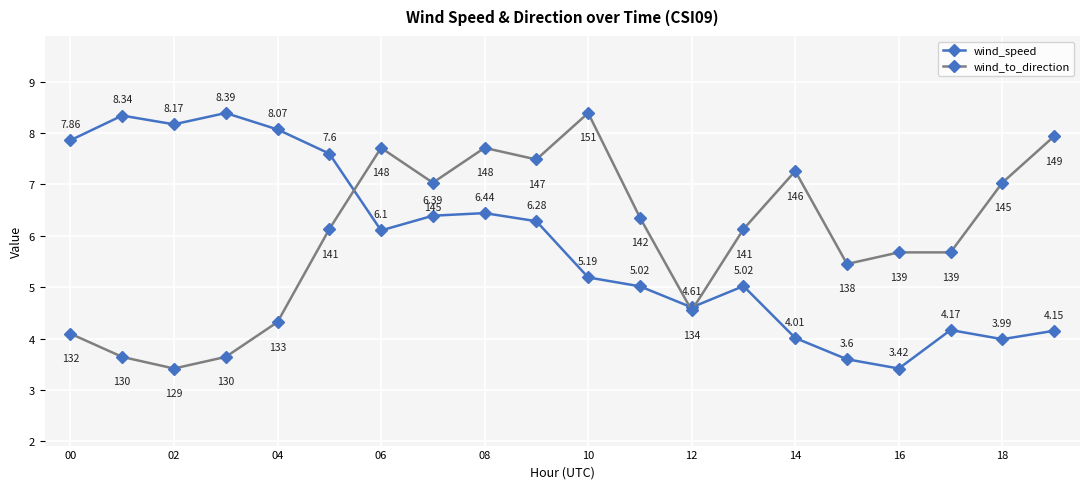

How many interior local peaks does the wind_speed series have?

5